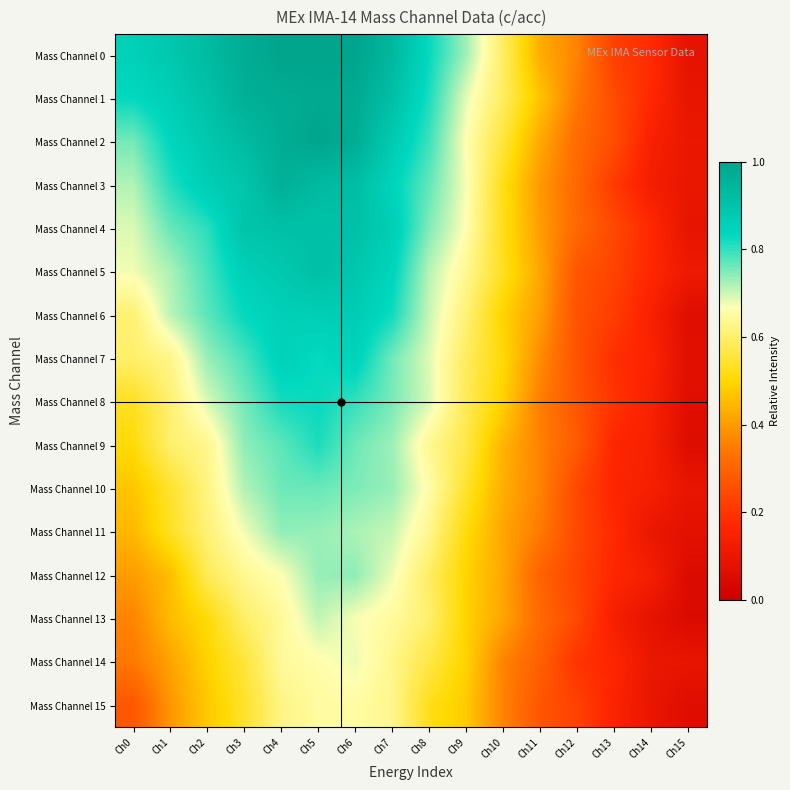

At which category does the chart reach its minimum across all series?

Ch15